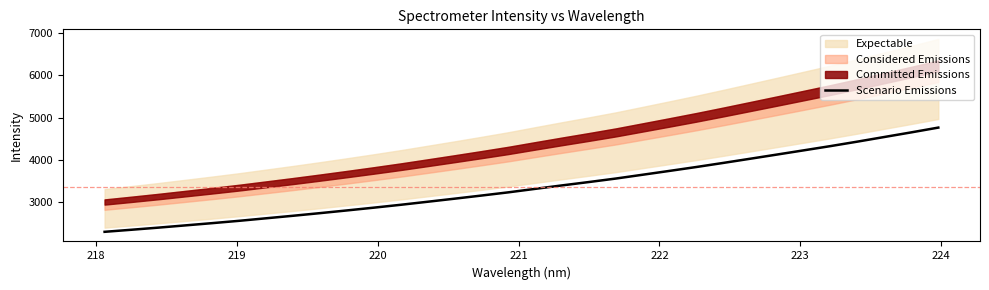

What is the difference between the maximum and second lowest values?

2416.3